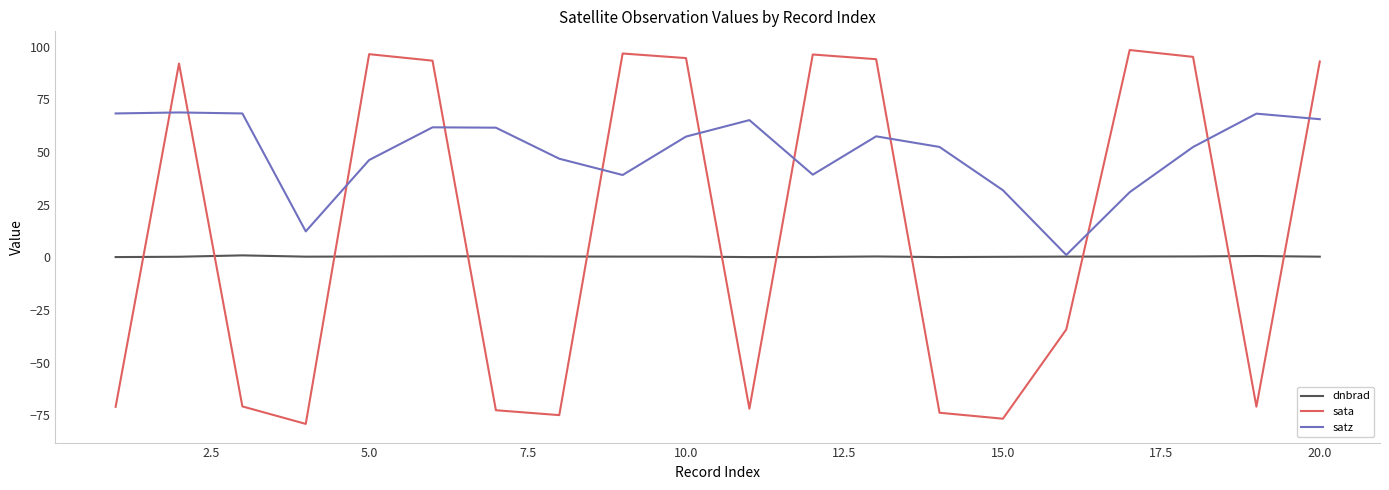

List the series in order of their peak value, highest first.

sata, satz, dnbrad